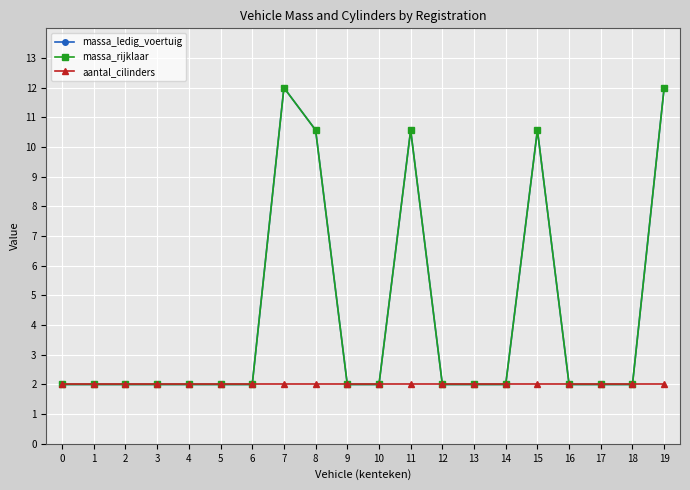

What is the average value of the massa_ledig_voertuig series?

4.3